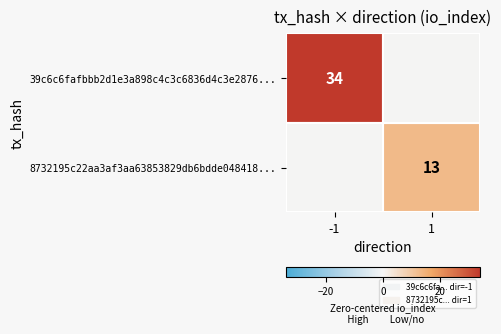

The 8732195c22aa3af3aa63853829db6bdde048418... series shows 13 at 1. True or false?

True